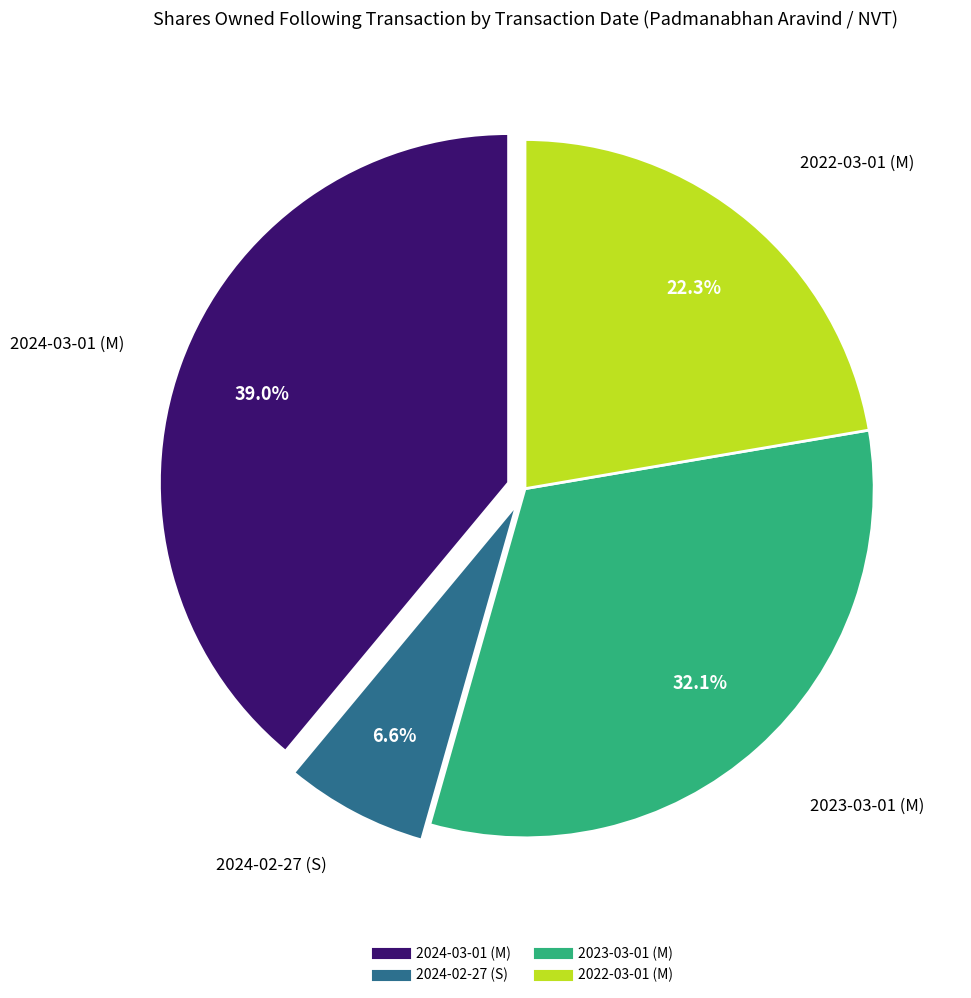

To the nearest percent, what is the average slice percentage?

25%